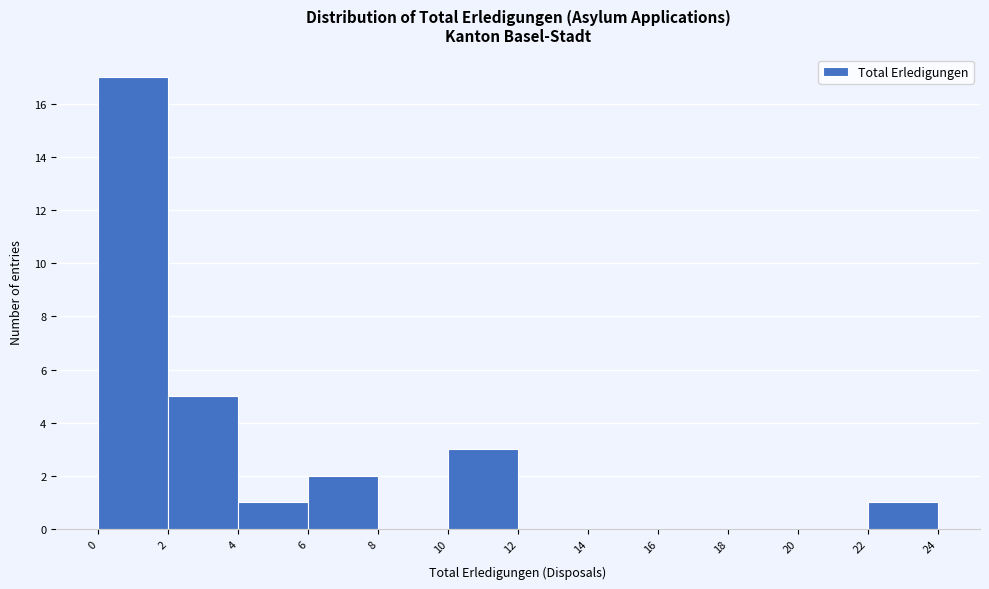

Over which range of the x-axis is the bar tallest?

0 to 2